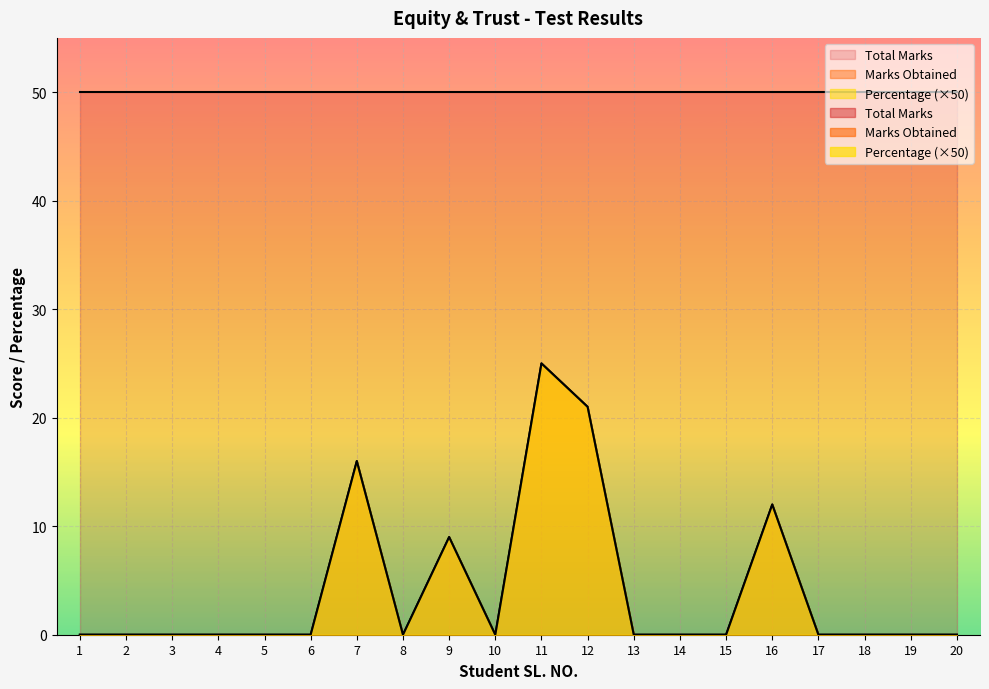

True or false: Marks Obtained has a value of 12 at 16.

True